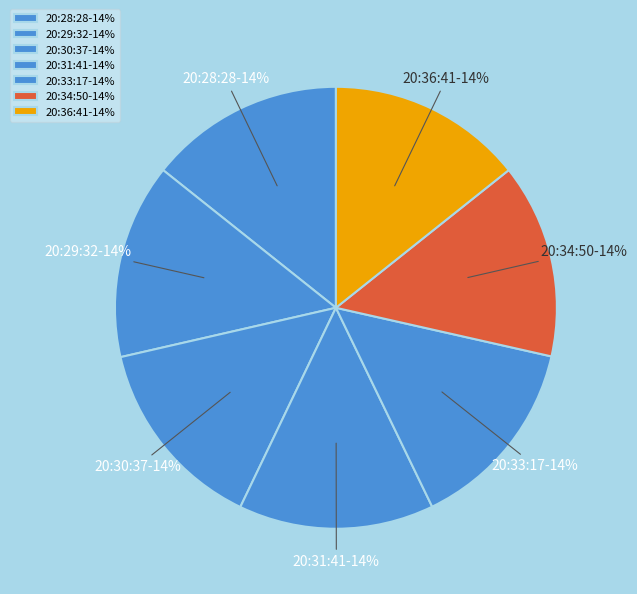

To the nearest percent, what portion does 20:31:41-14% represent?

14%